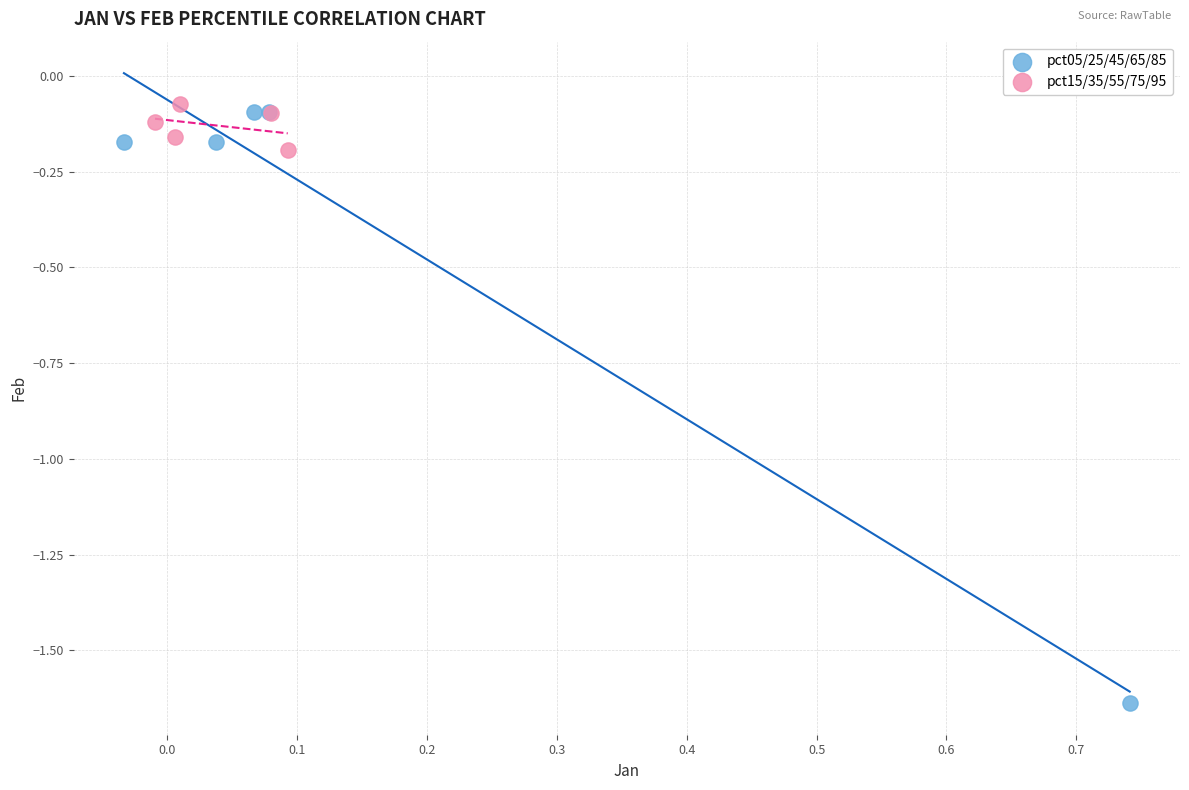

Which series contains the lowest Y value?

pct05/25/45/65/85